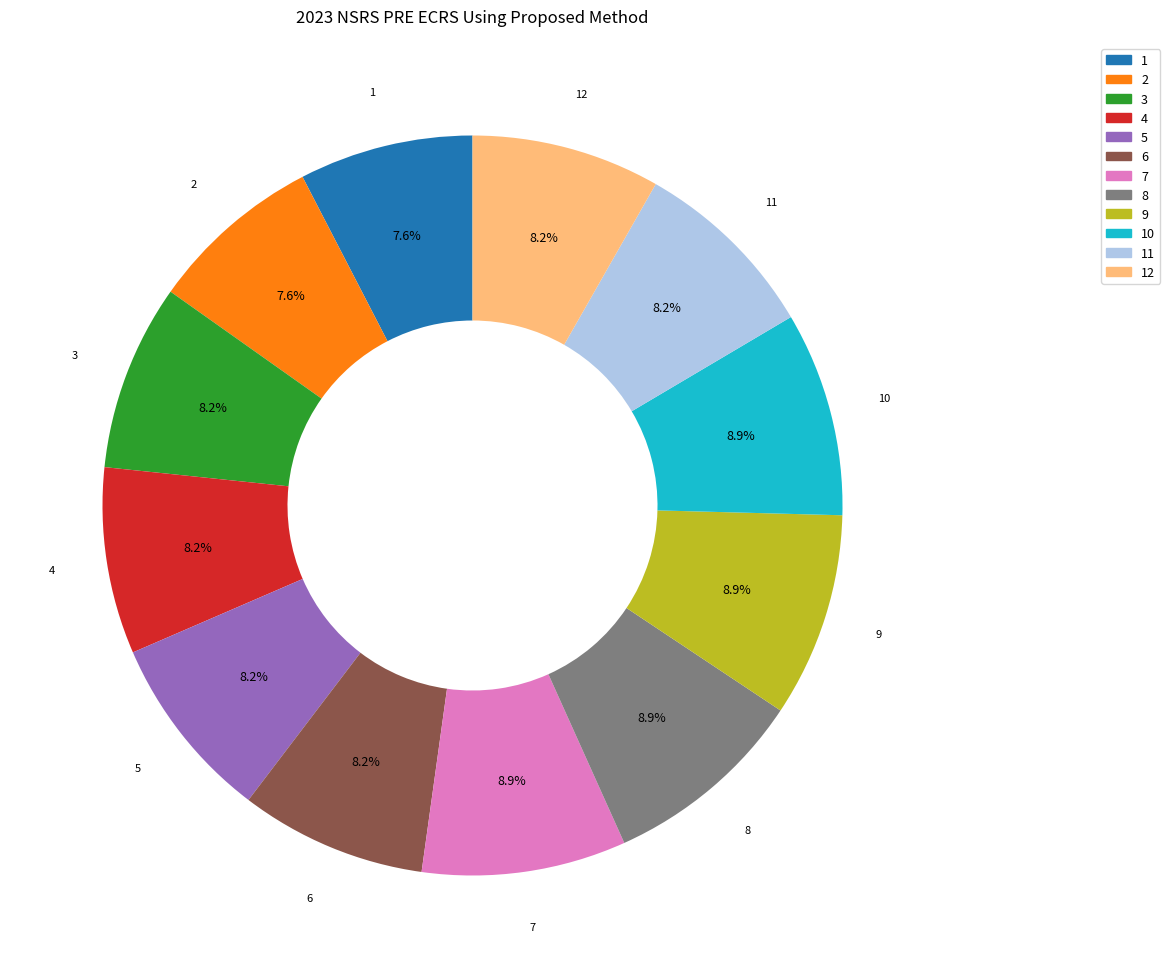

Is there a majority slice in this chart?

No